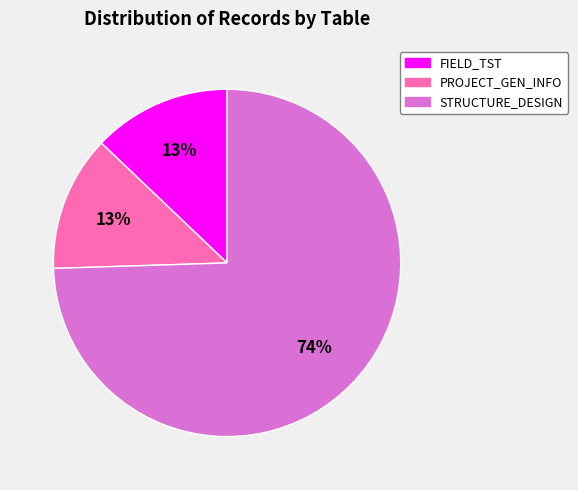

Does any single category account for the majority?

Yes